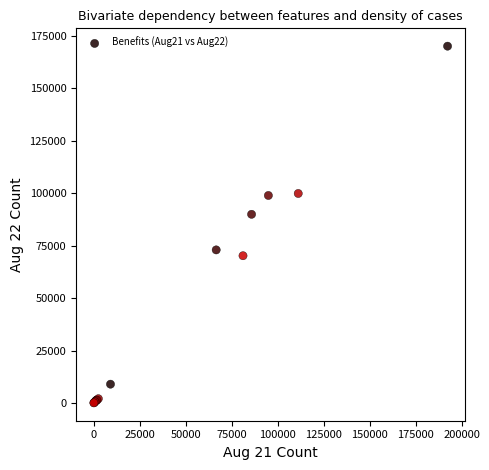

What Y value in the scatter plot is closest to 85023?

89889